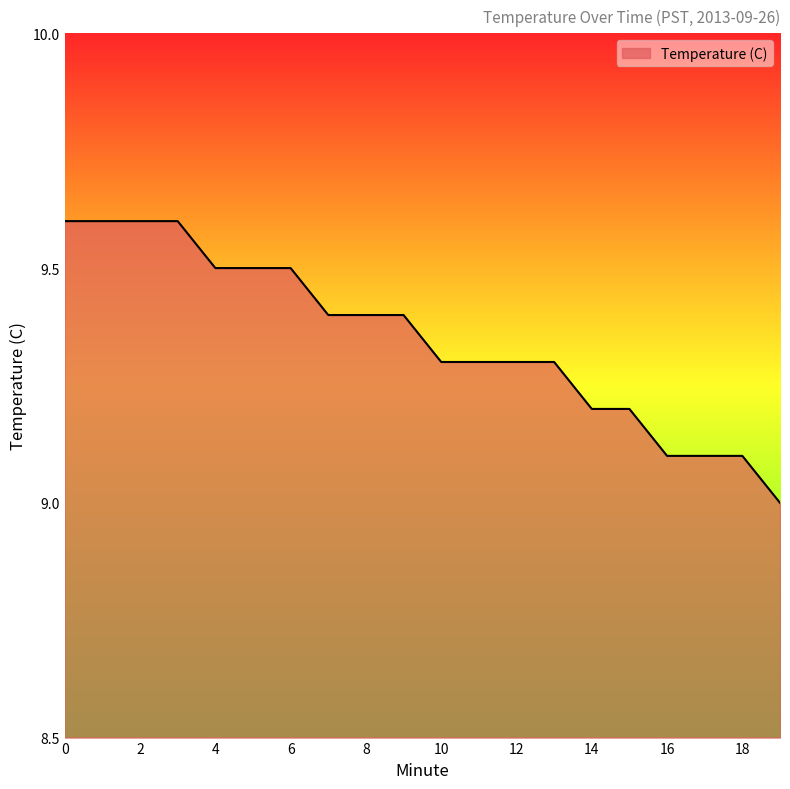

What is the sum of all values?

187.0